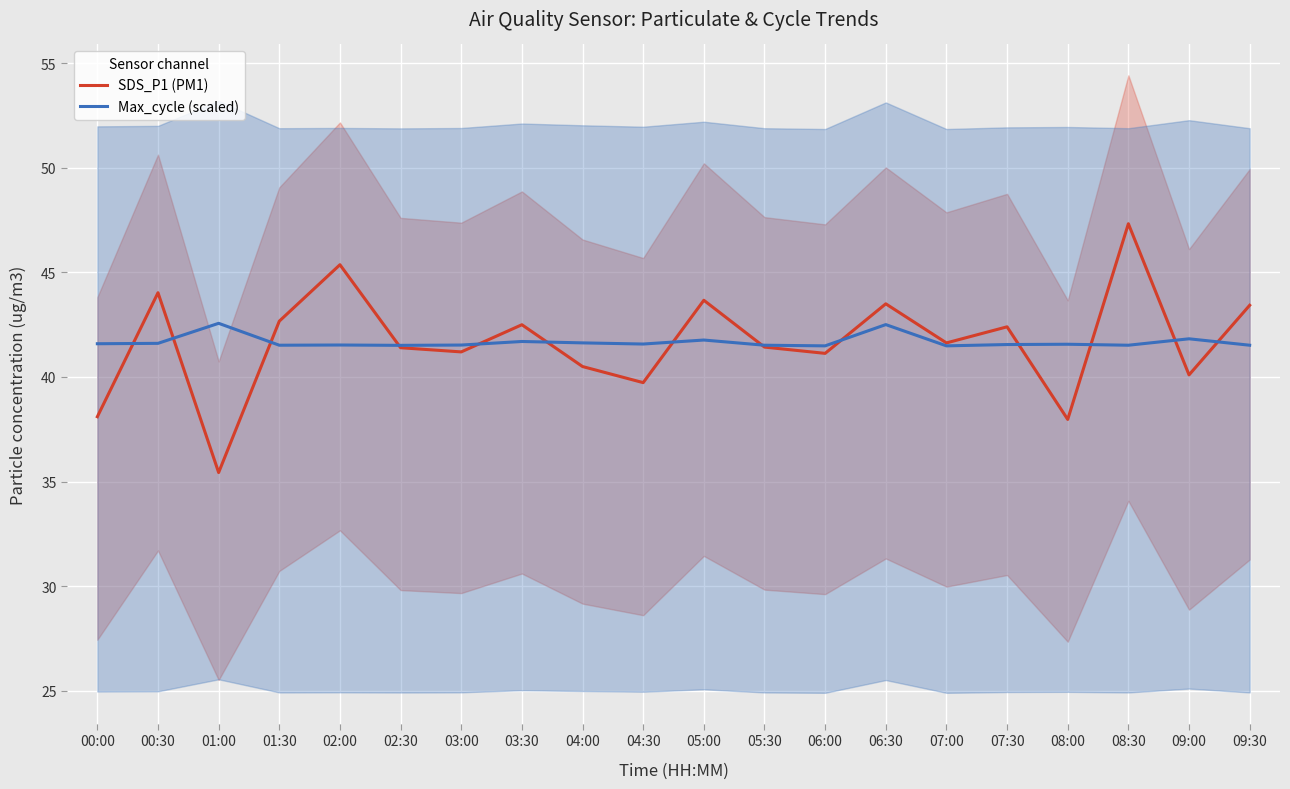

What is the value of the Max_cycle (scaled) point at the 2nd from the left?

41.6